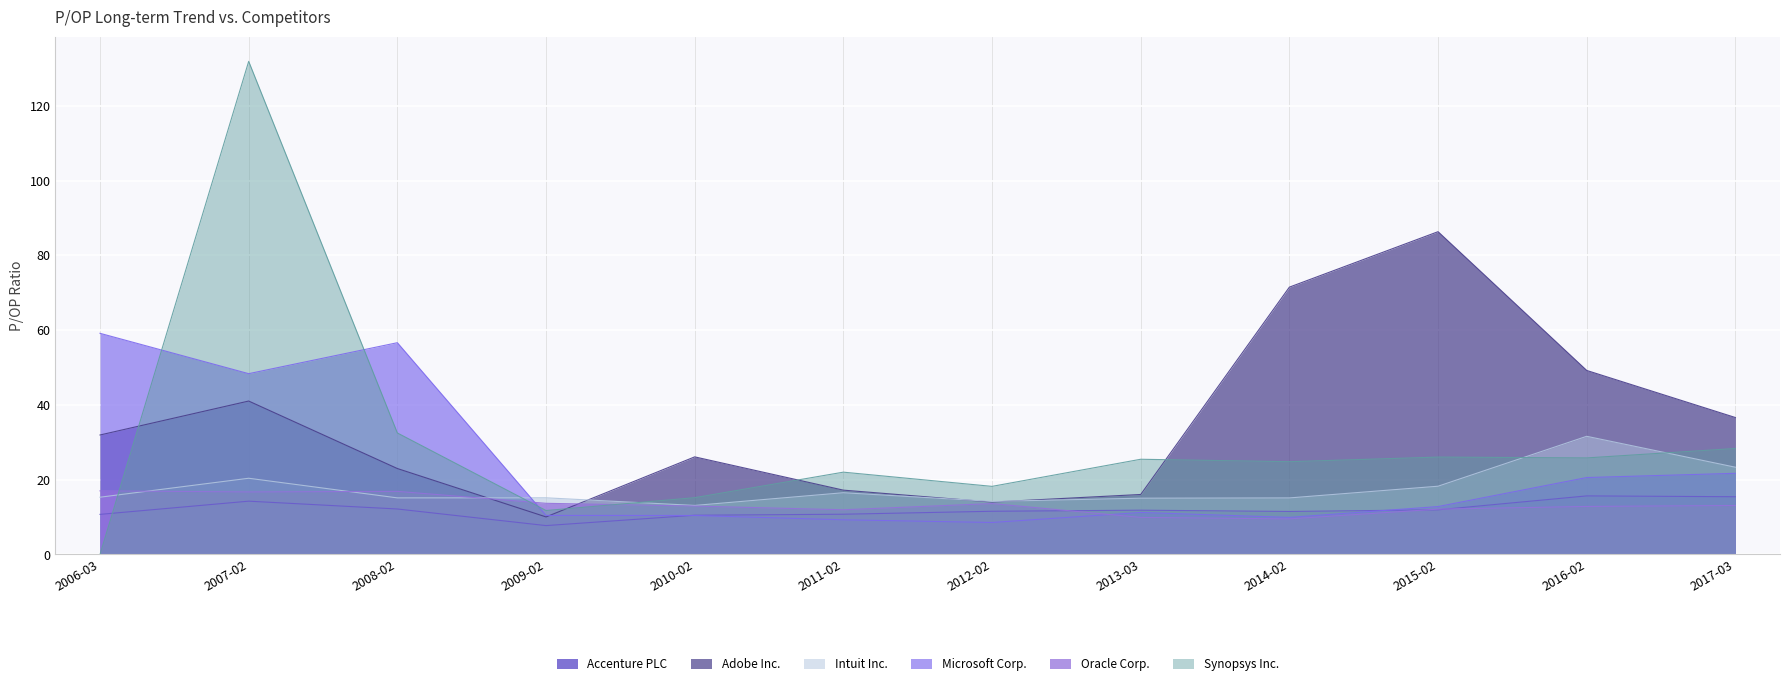

In Intuit Inc., how many points are higher than both neighbors (excluding endpoints)?

4